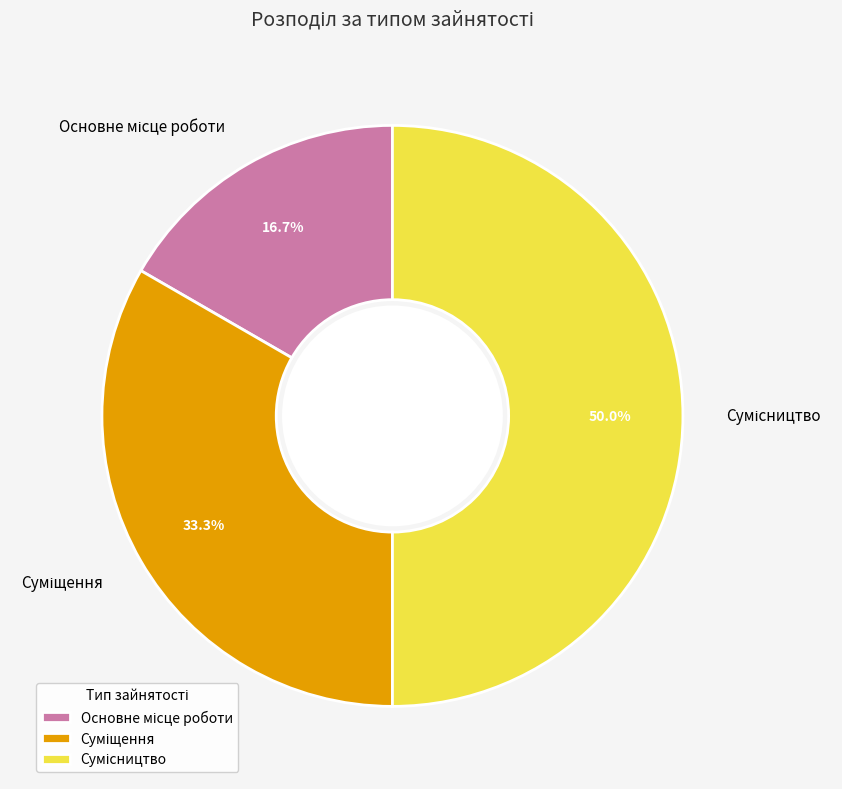

Which slice is the largest?

Сумісництво